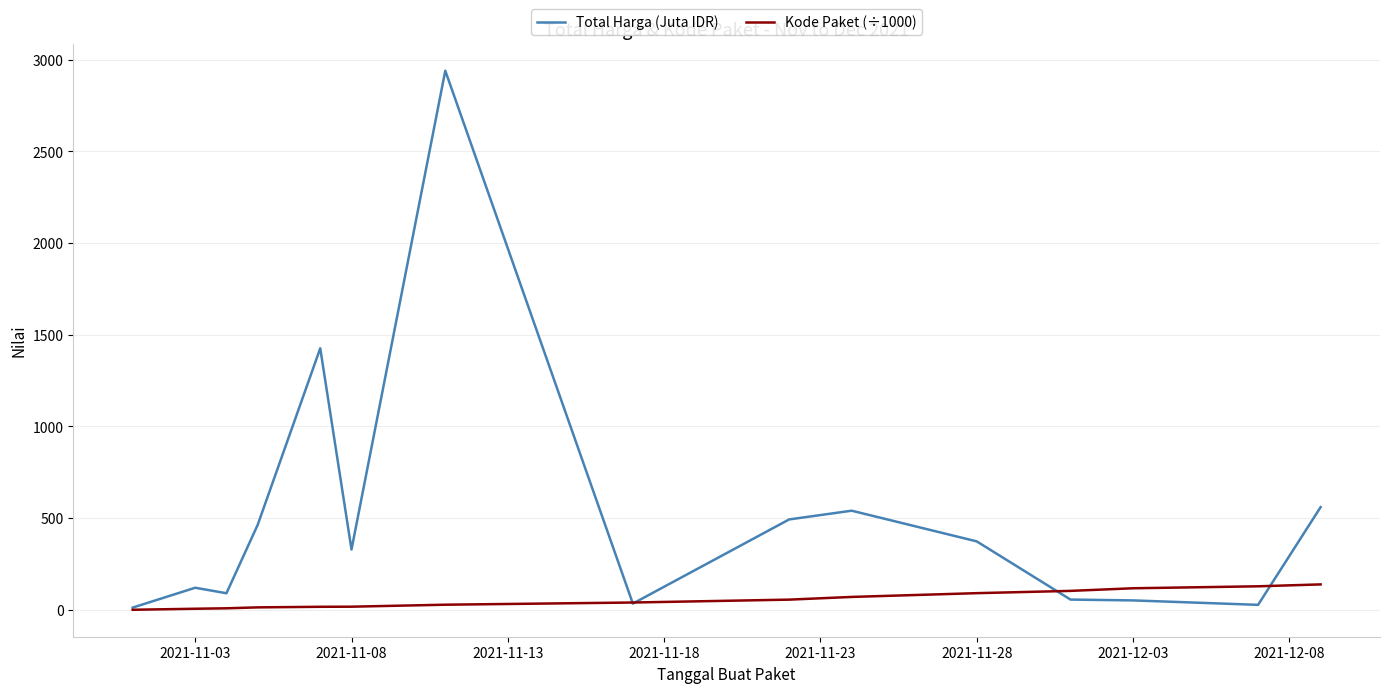

Which series has the largest range (max minus min)?

Total Harga (Juta IDR)